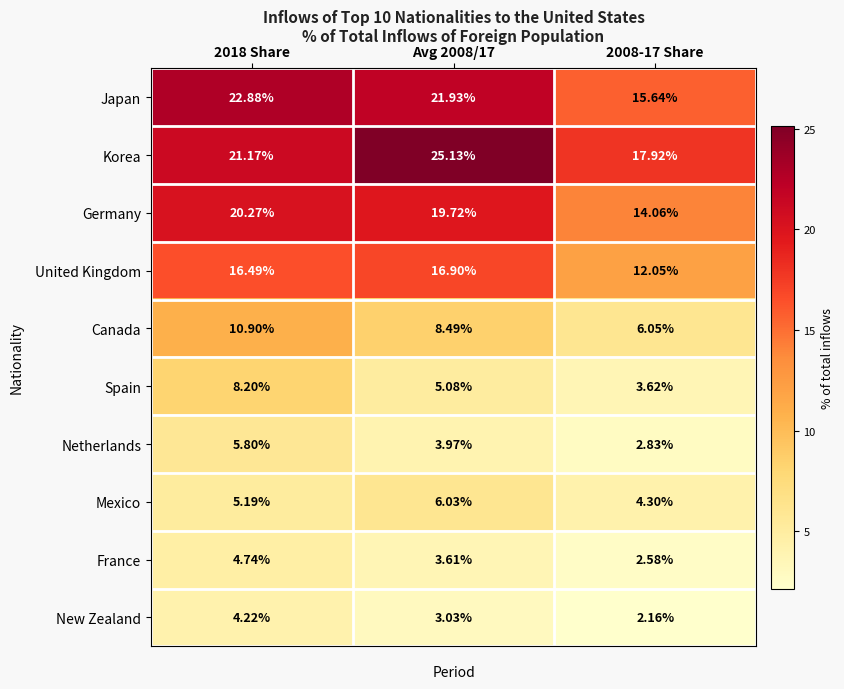

Which series has the widest spread of values?

Japan